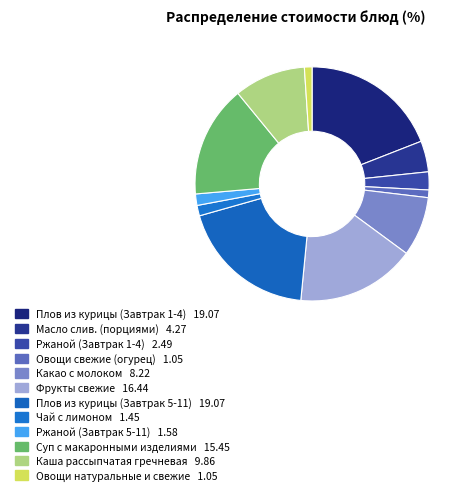

How many segments does this pie chart have?

12